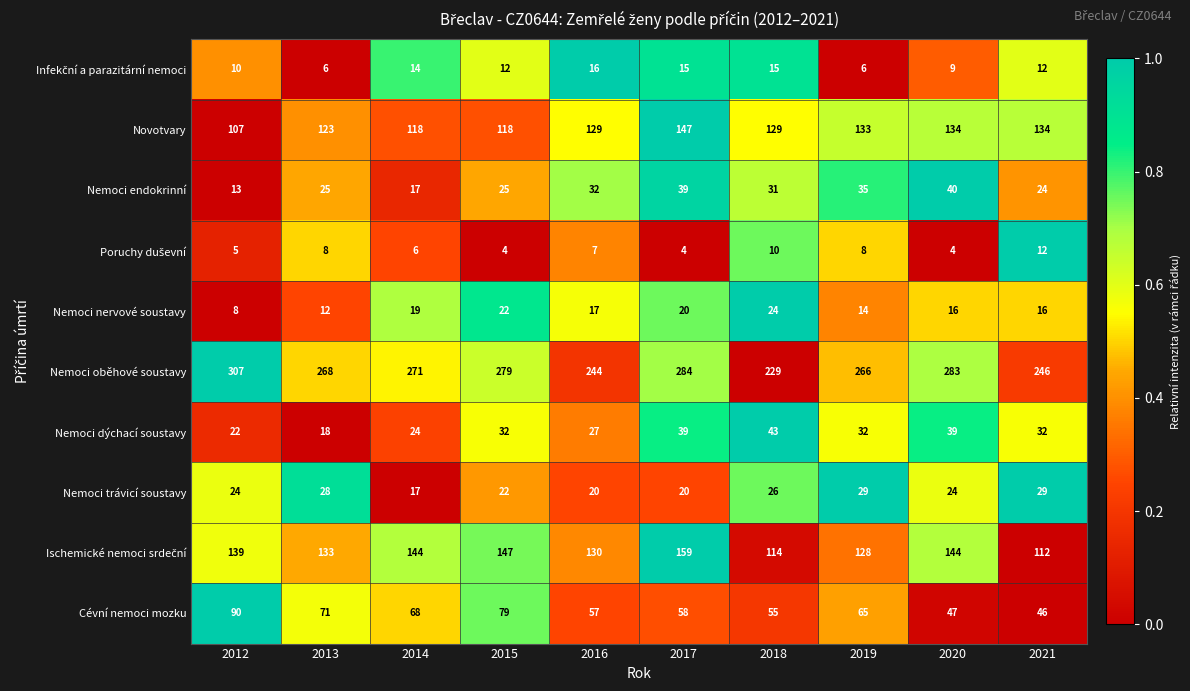

How many distinct data groups are displayed?

10